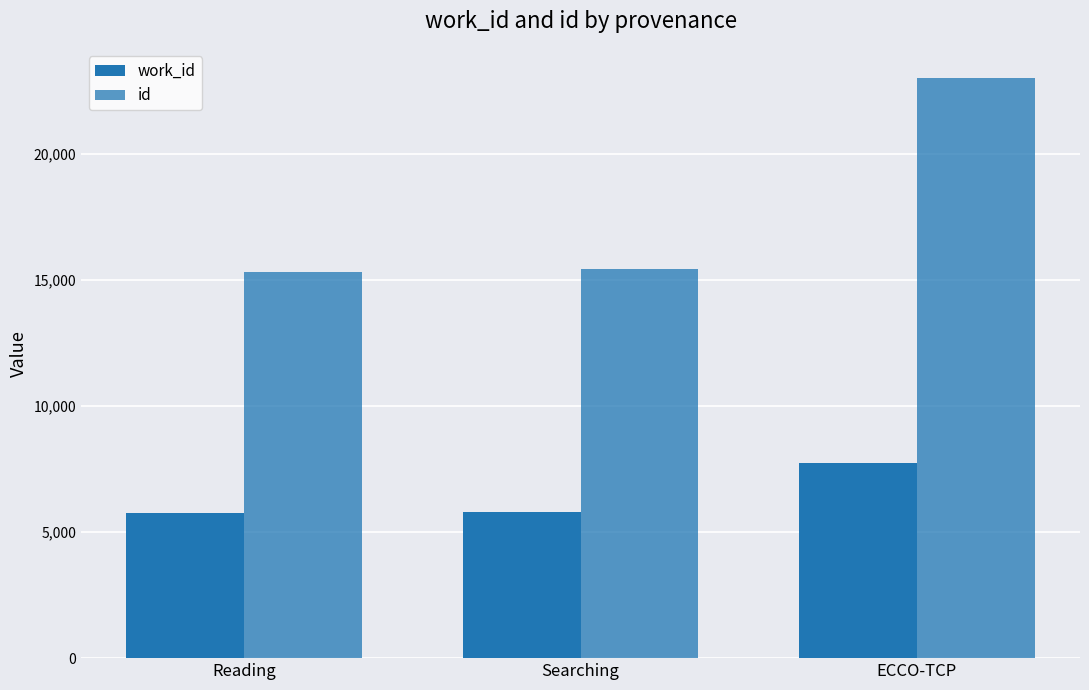

What is the difference between the maximum and second lowest values in the id series?

7573